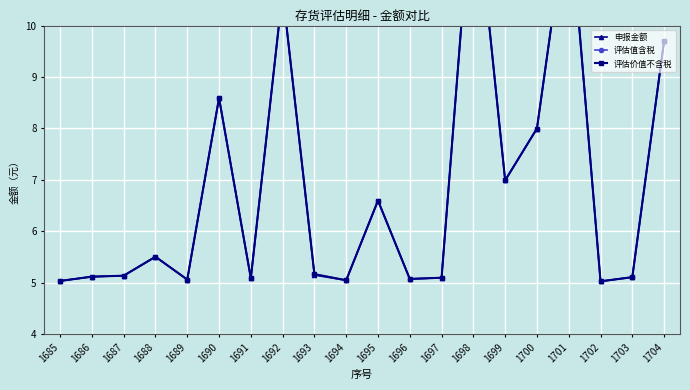

Which series has the largest range (max minus min)?

评估值含税